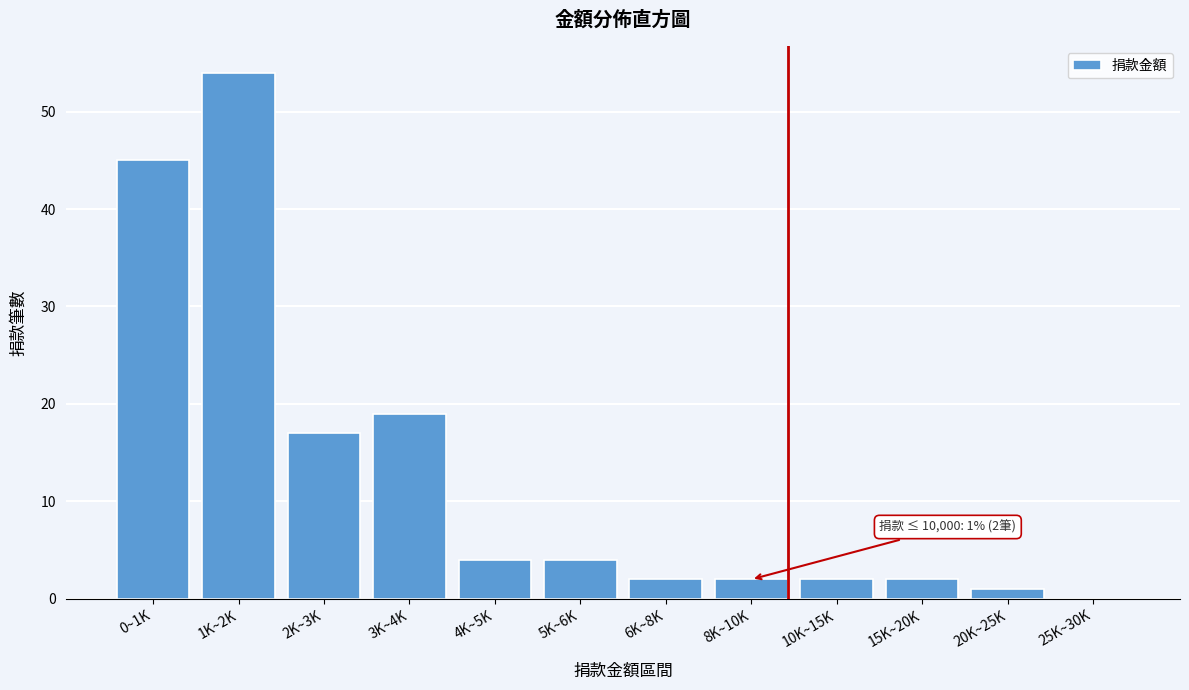

Reading left to right, what are all the values shown in this chart?

0~1K=45	1K~2K=54	2K~3K=17	3K~4K=19	4K~5K=4	5K~6K=4	6K~8K=2	8K~10K=2	10K~15K=2	15K~20K=2	20K~25K=1	25K~30K=0